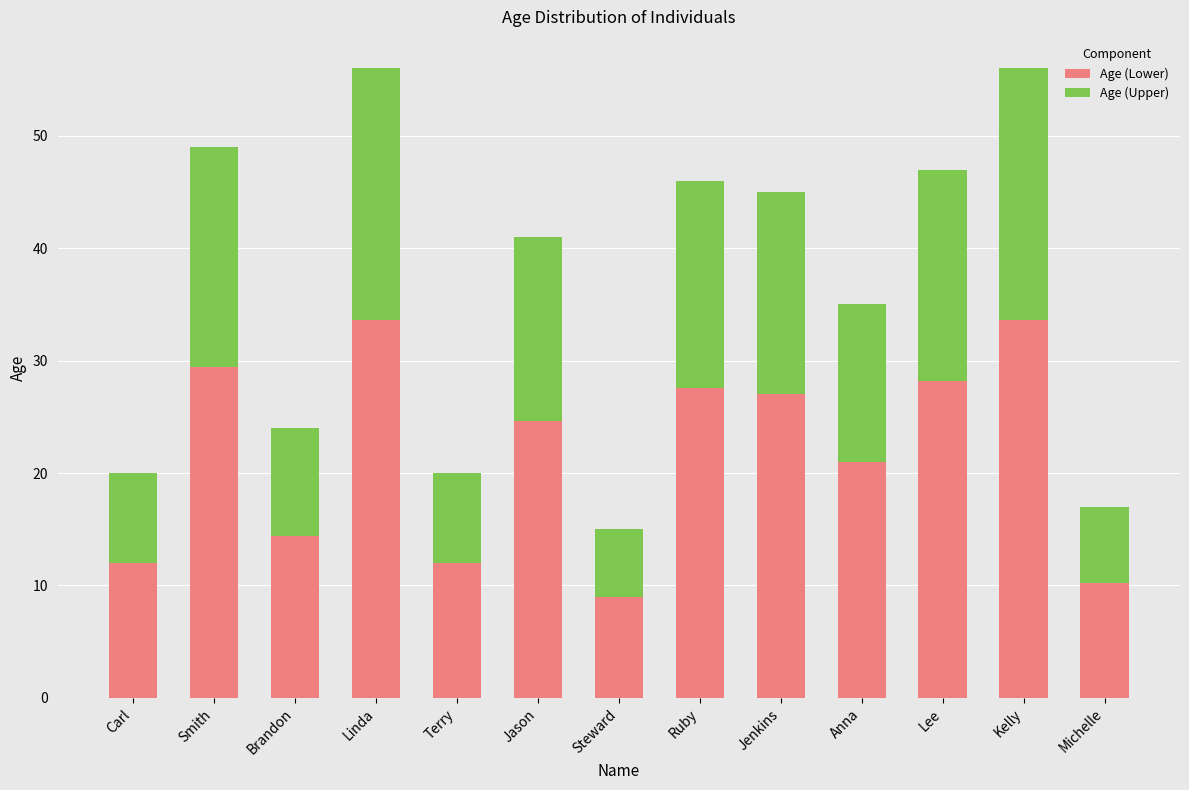

How many values in the Age (Lower) series are below 24?

6